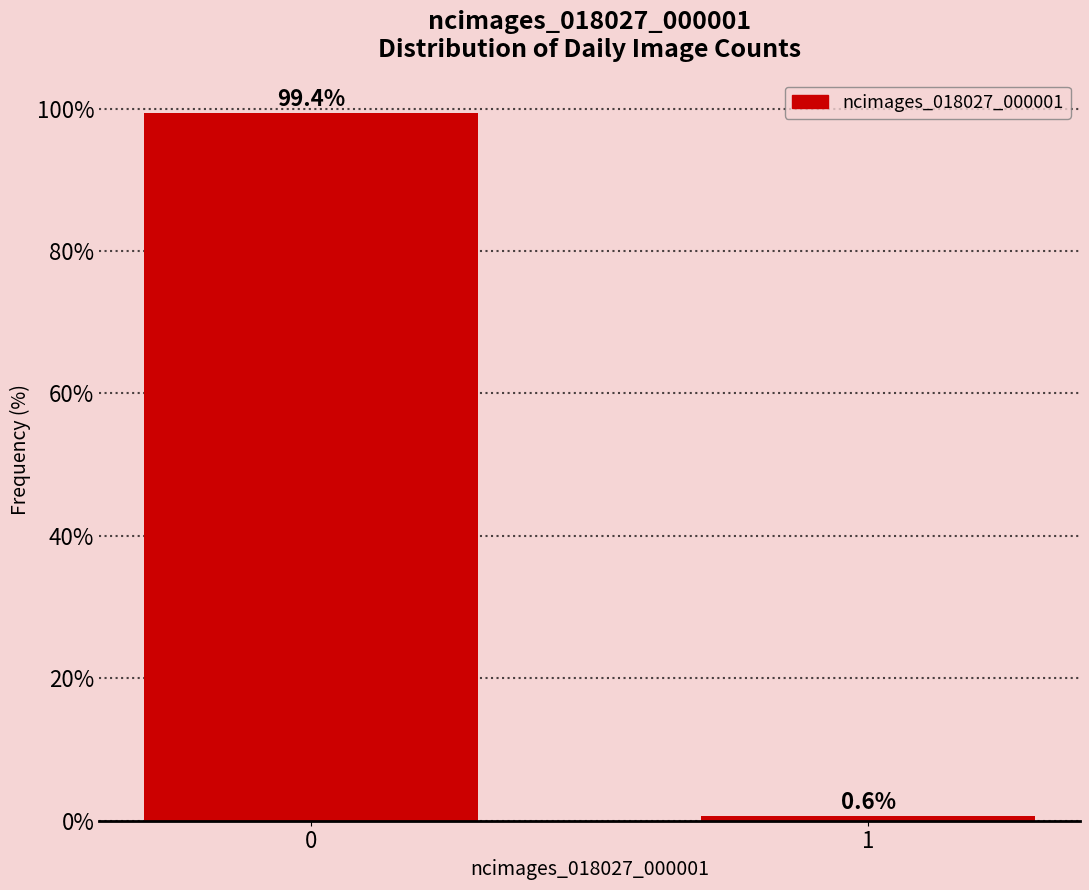

Reading left to right, what are all the values shown in this chart?

0=99.4	1=0.6